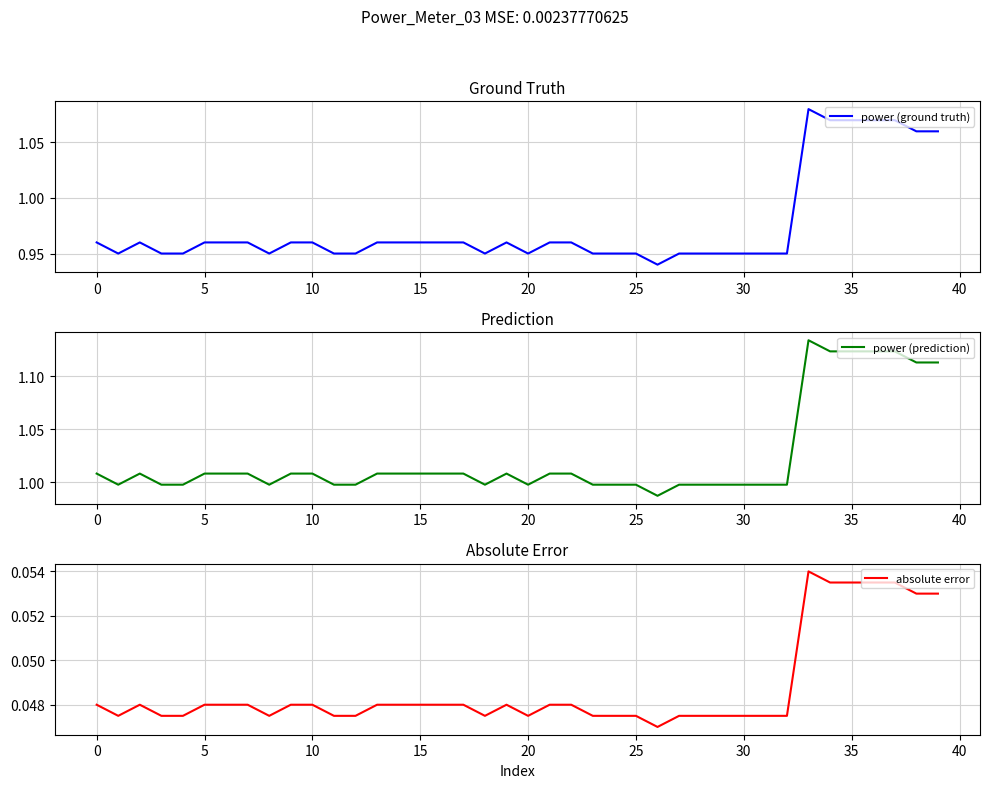

Rank the series at 23 from lowest to highest value.

absolute error, power (ground truth), power (prediction)